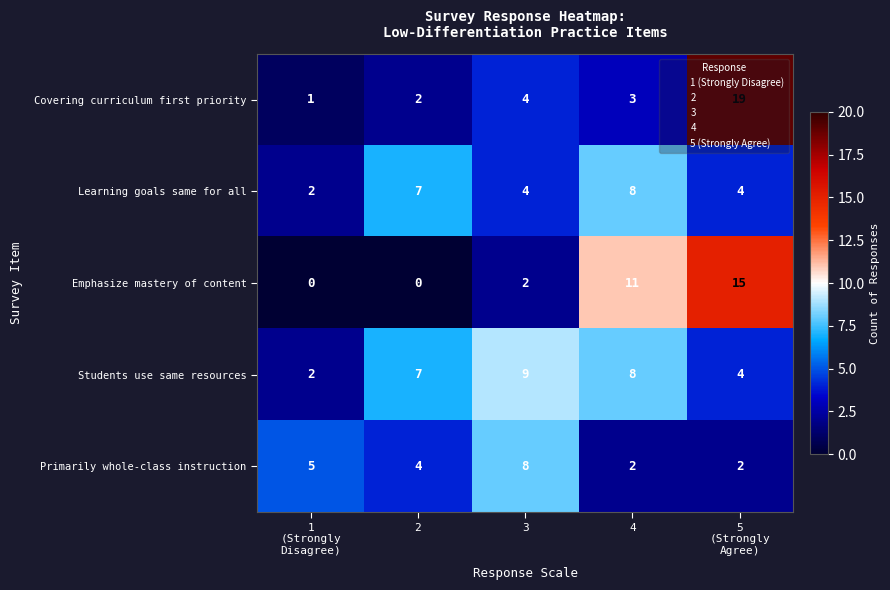

What is the average value of the Students use same resources series?

6